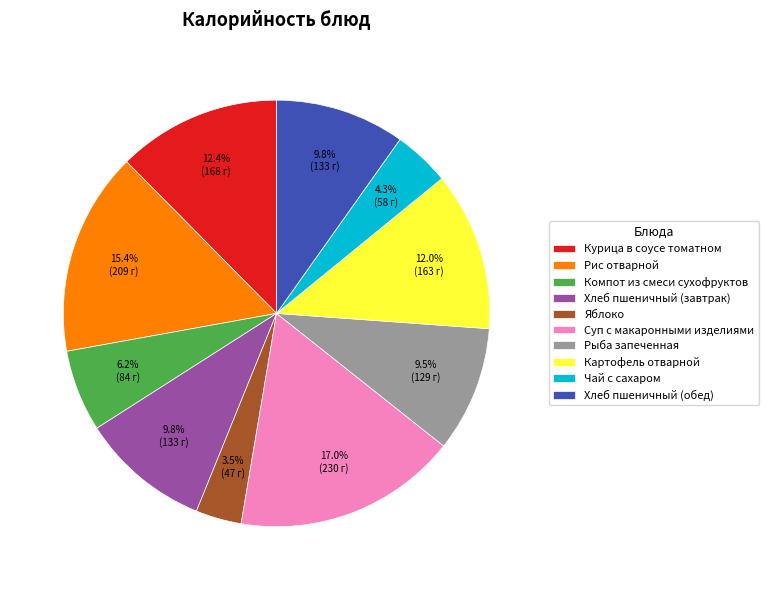

What is the largest slice in the pie chart?

Суп с макаронными изделиями